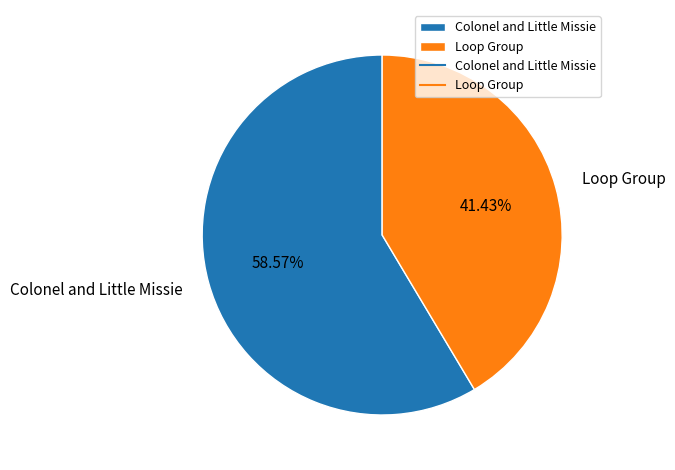

What percentage is the Loop Group slice, to the nearest percent?

41%